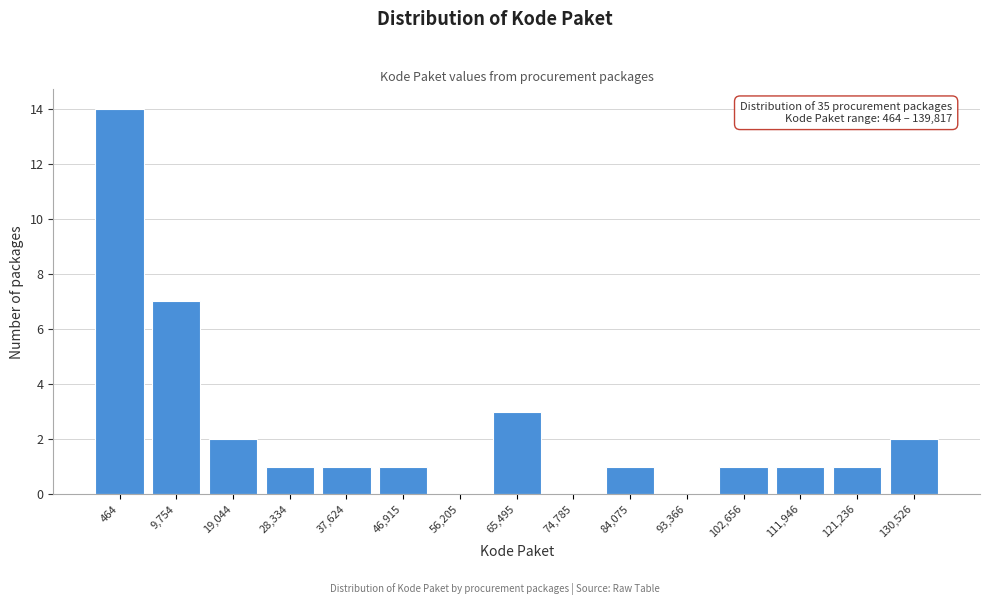

Reading left to right, what are all the values shown in this chart?

464=14	9,754=7	19,044=2	28,334=1	37,624=1	46,915=1	56,205=0	65,495=3	74,785=0	84,075=1	93,366=0	102,656=1	111,946=1	121,236=1	130,526=2